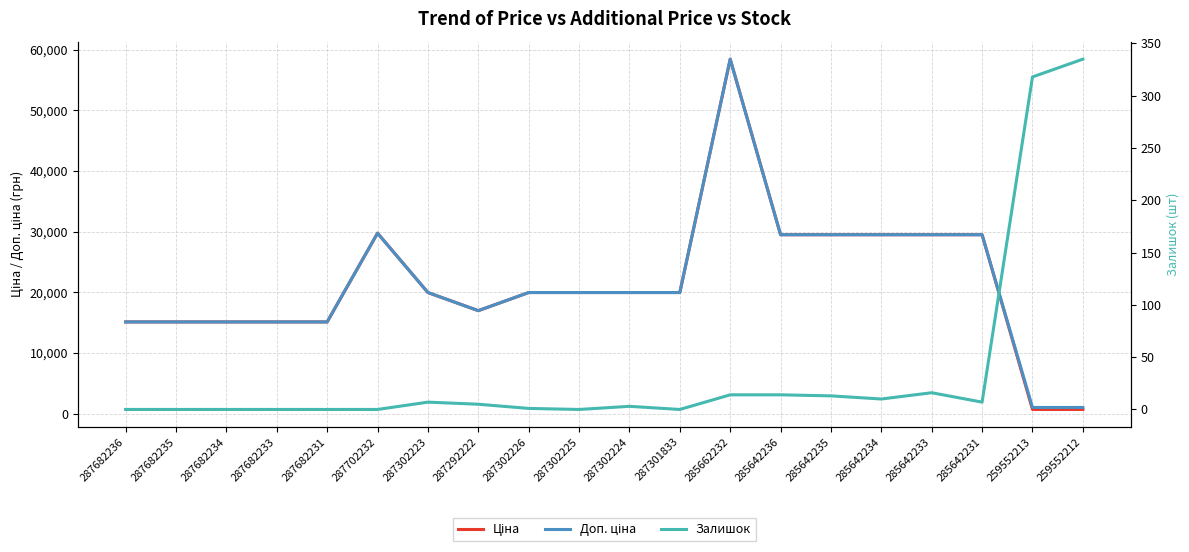

True or false: Доп. ціна has a value of 29491.5 at 285642235.

True